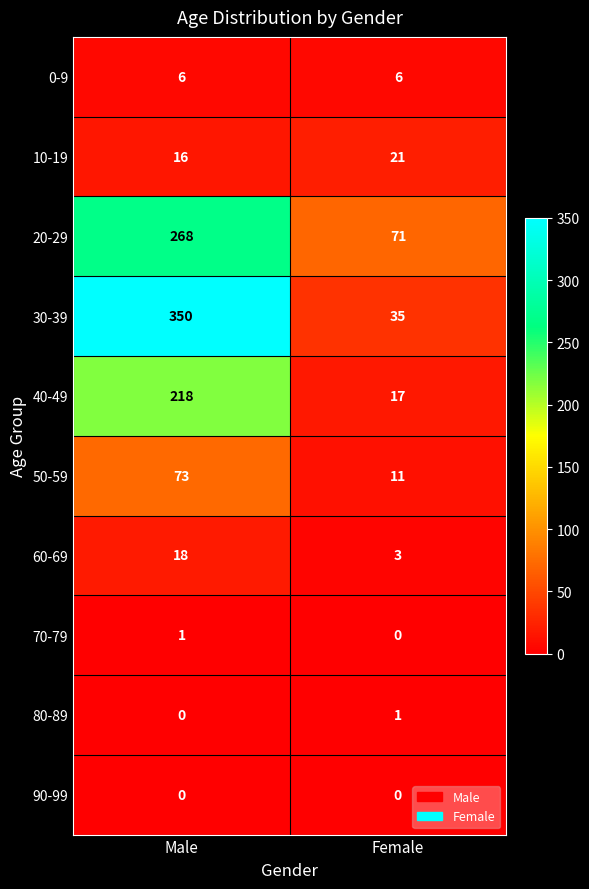

Which category has the lowest value in the 80-89 series?

Male